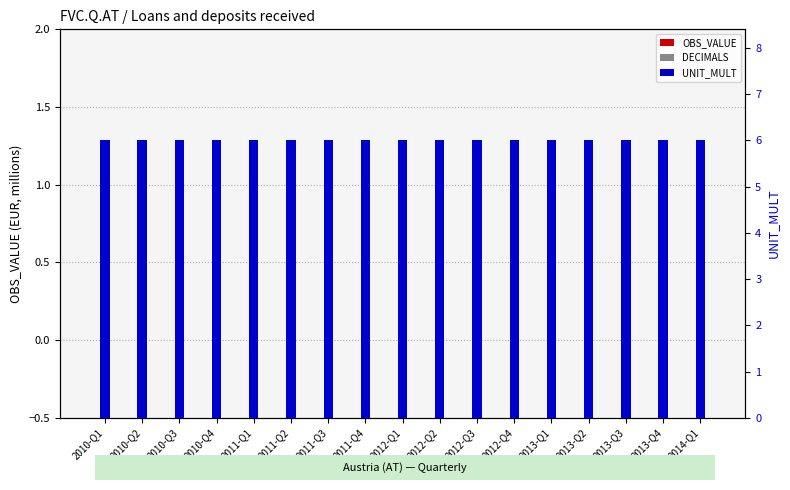

Is it true that OBS_VALUE equals 0 at 2012-Q2?

True